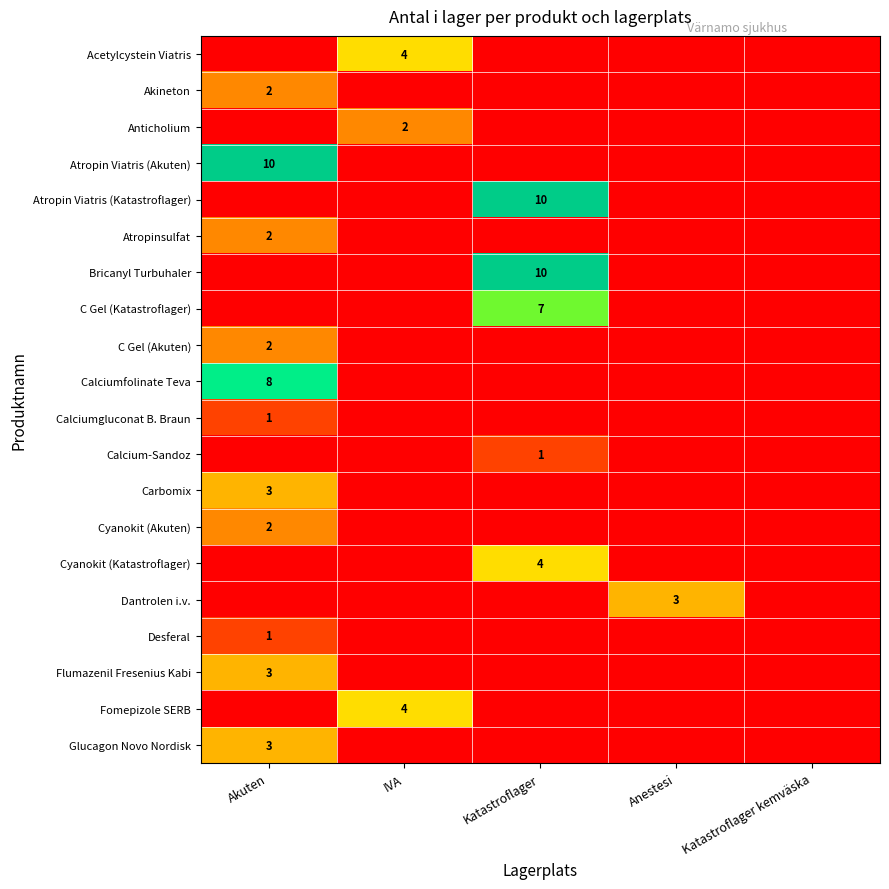

Is it true that Bricanyl Turbuhaler equals 16 at Katastroflager?

False